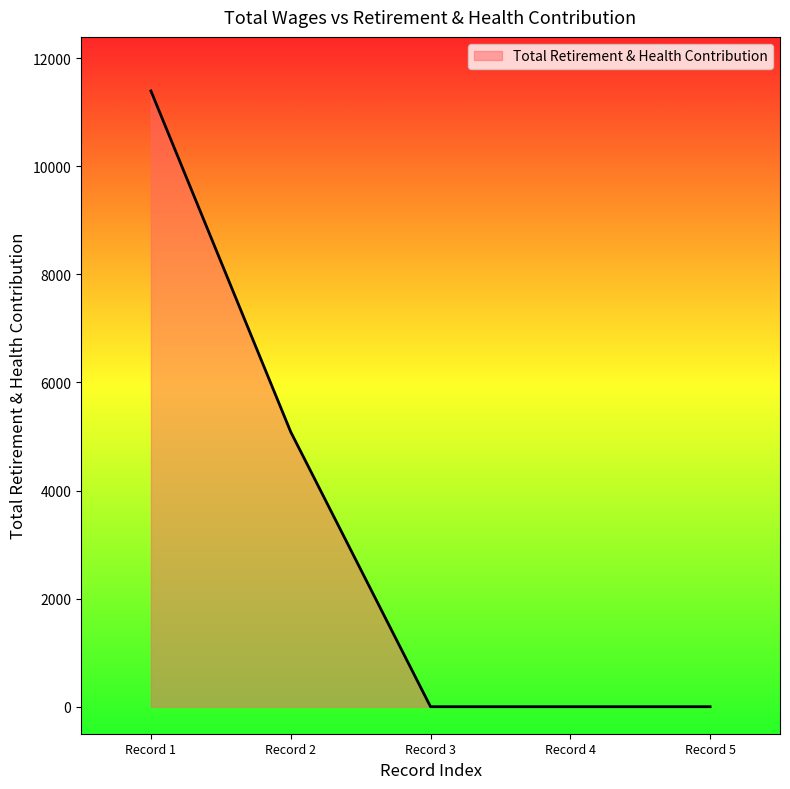

What is the sum of all values?

16479